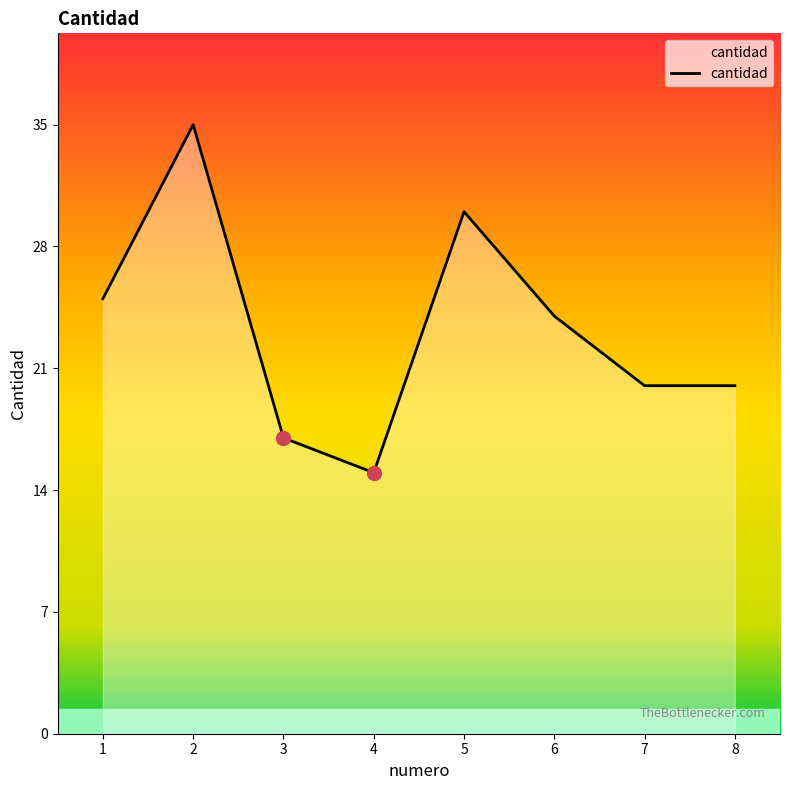

True or false: the data has more than 0 interior local peaks.

True